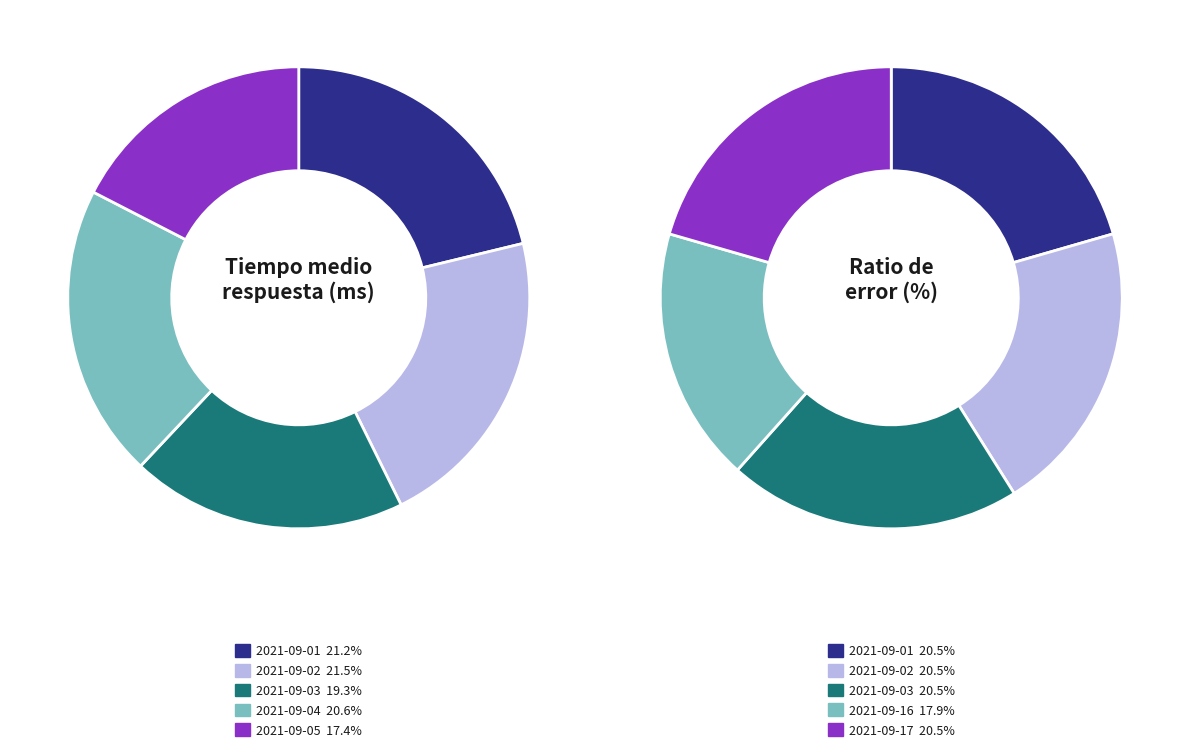

Does any single category account for the majority?

No